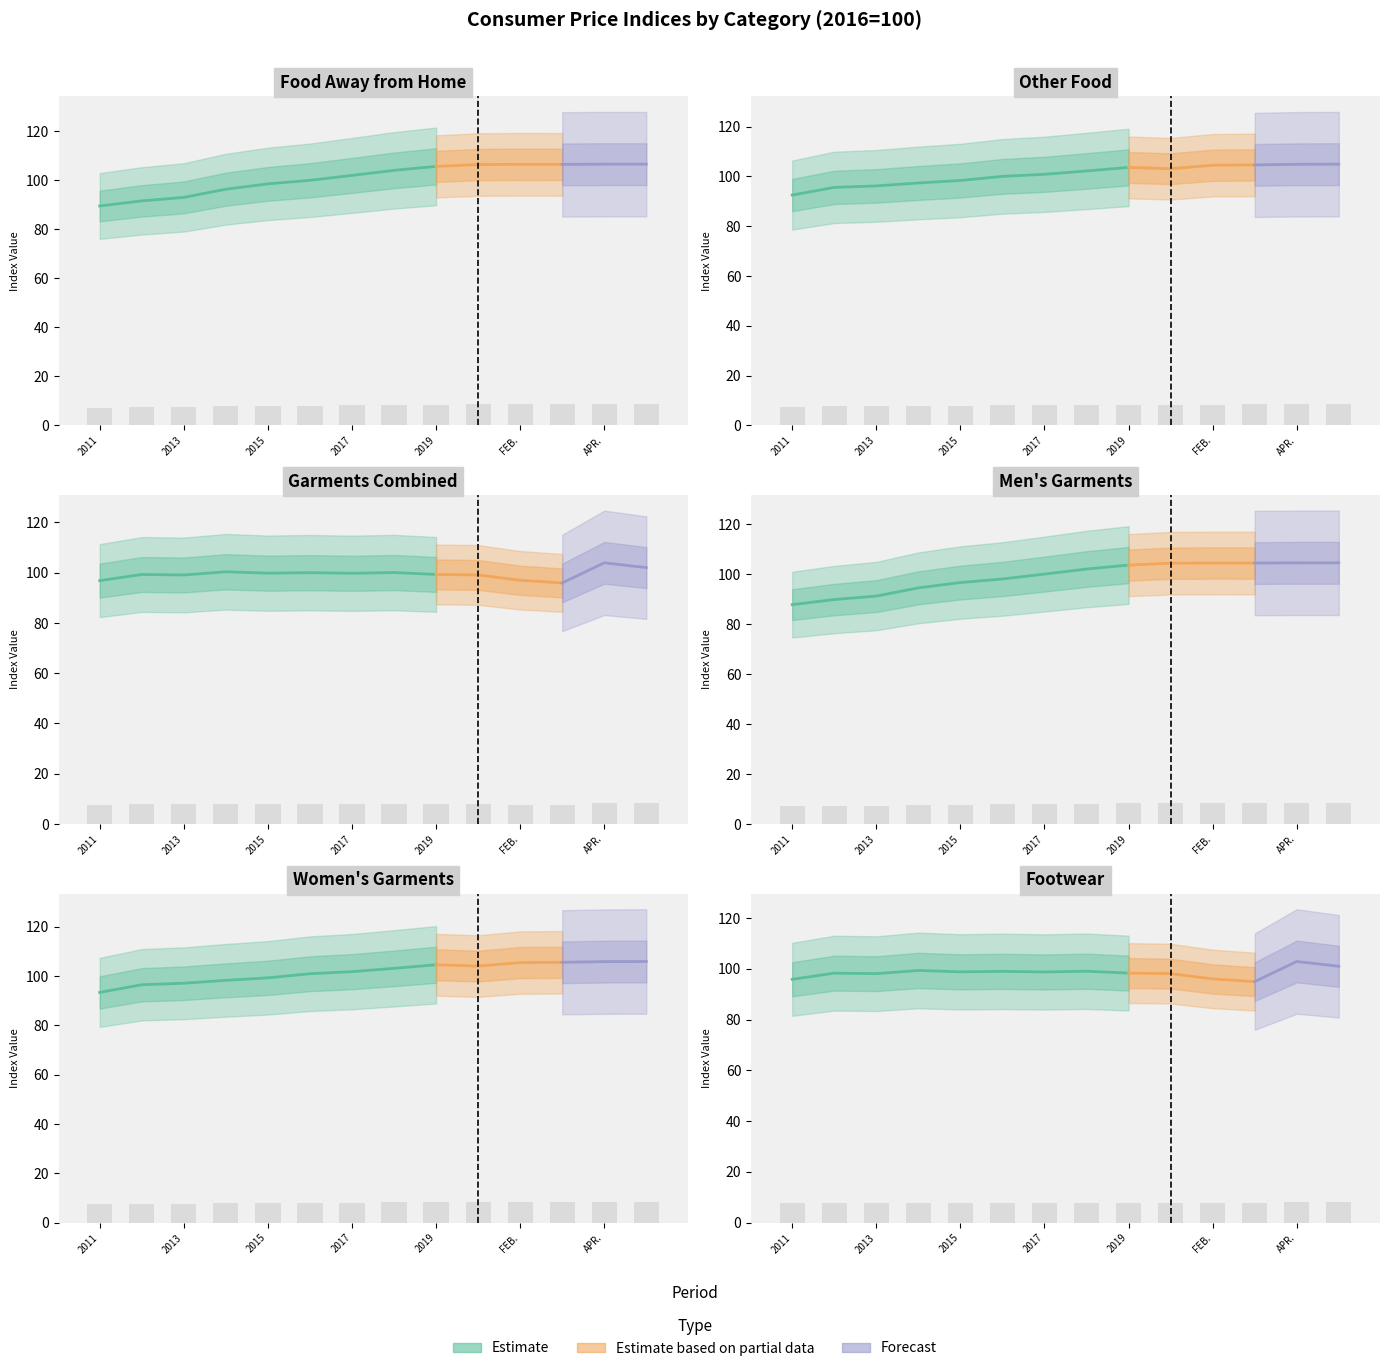

How many values in the Other Food series exceed 8?

8